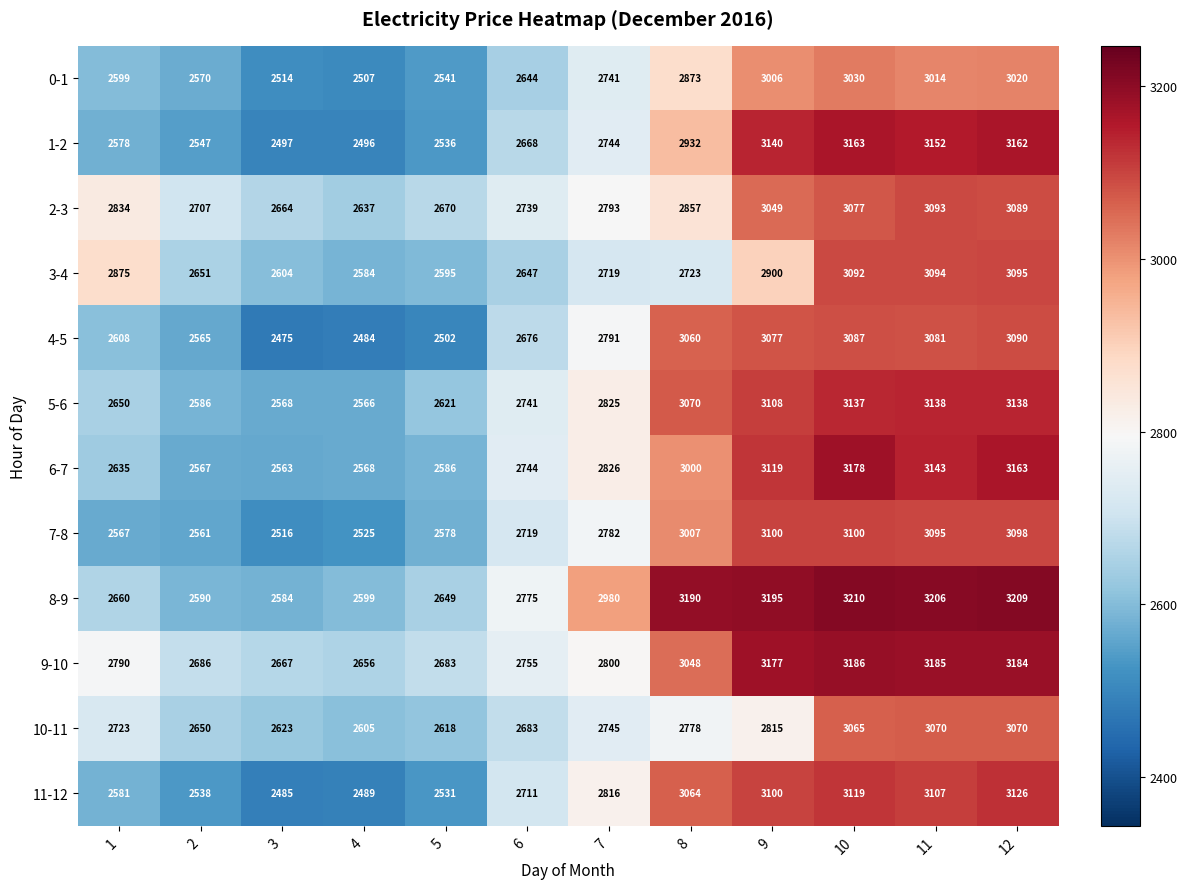

What is the maximum value shown in the chart?

3210